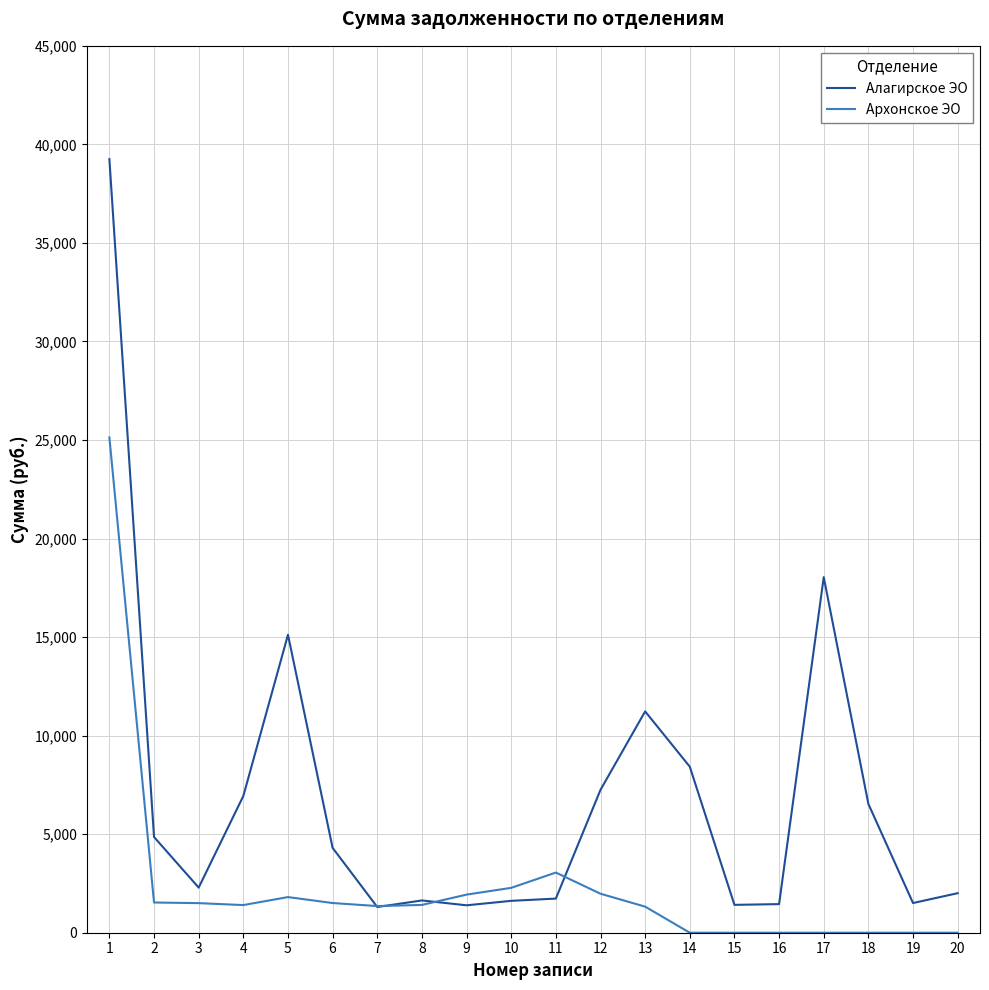

Is this an area chart (filled region under the line)?

No